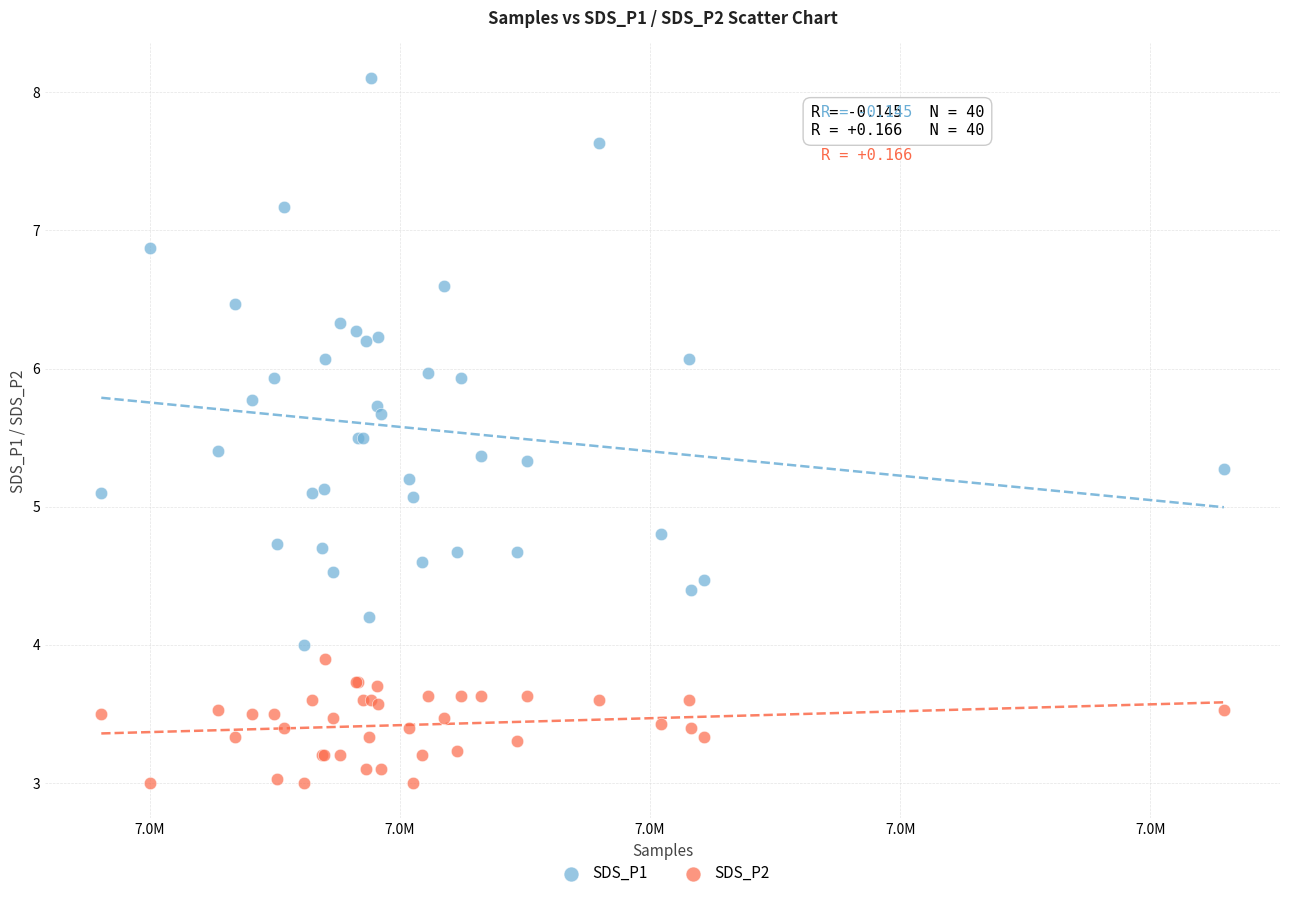

What are all the series names shown in the legend?

SDS_P1, SDS_P2